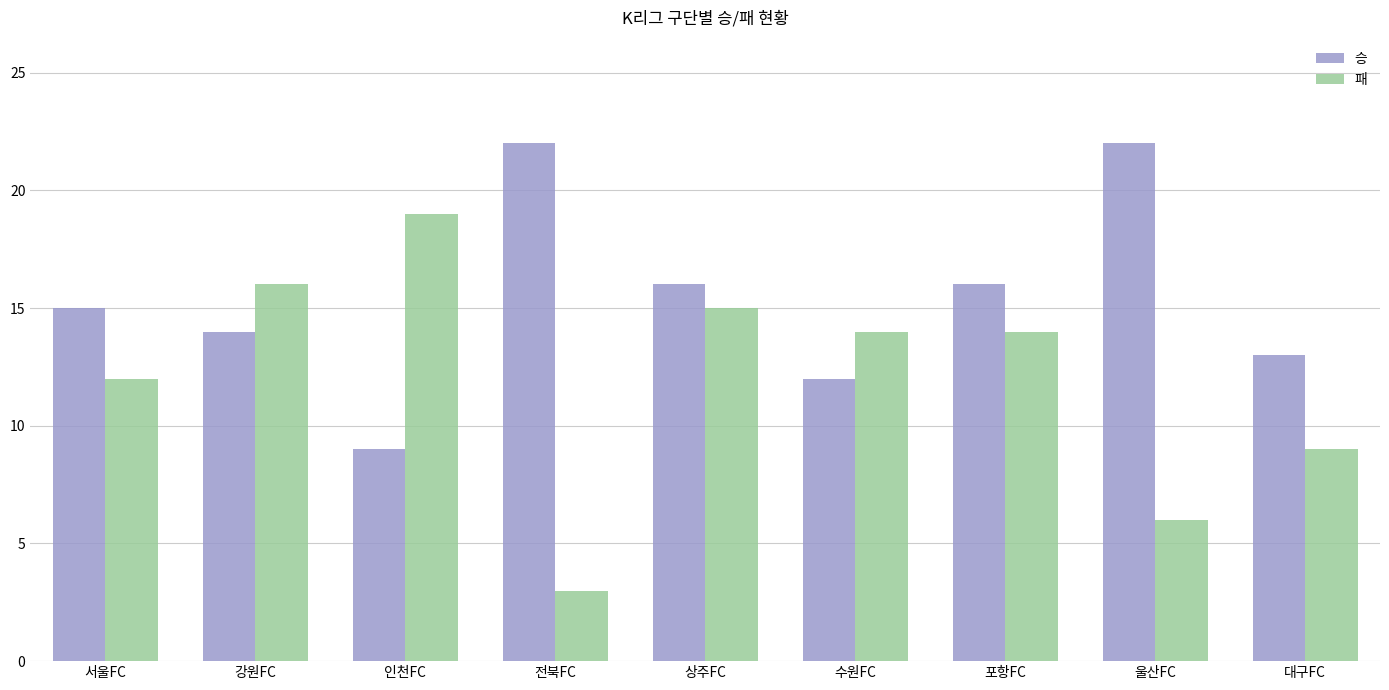

What is the label of the 8th bar from the left?

울산FC